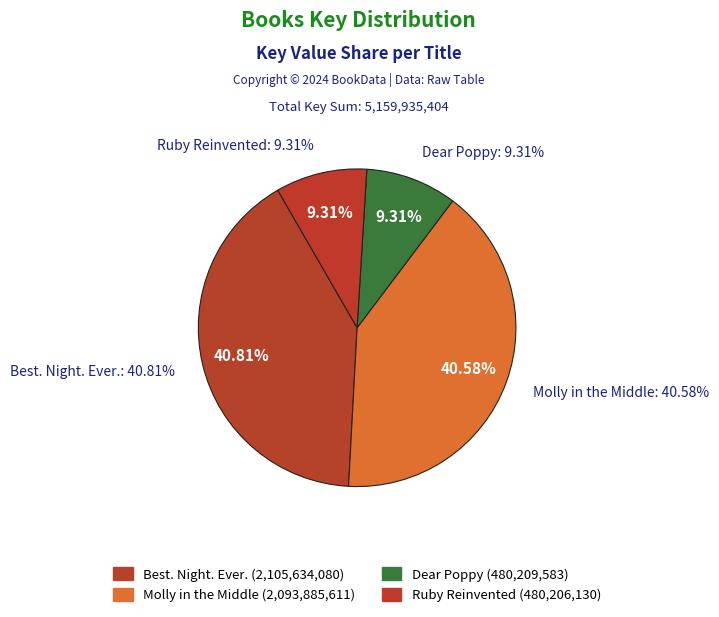

True or false: Ruby Reinvented accounts for 19% of the total.

False